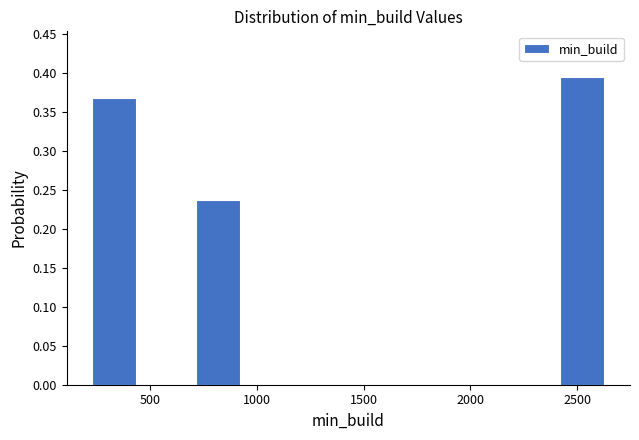

Reading left to right, transcribe this chart: for each bar, give the range it covers on the x-axis and its height. Neither the bar edges nor the heights are printed on the chart, so give them approximately, as read against the axes.

250 to 450: 0.370
450 to 700: 0
700 to 950: 0.235
950 to 1200: 0
1200 to 1450: 0
1450 to 1700: 0
1700 to 1950: 0
1950 to 2200: 0
2200 to 2400: 0
2400 to 2650: 0.395